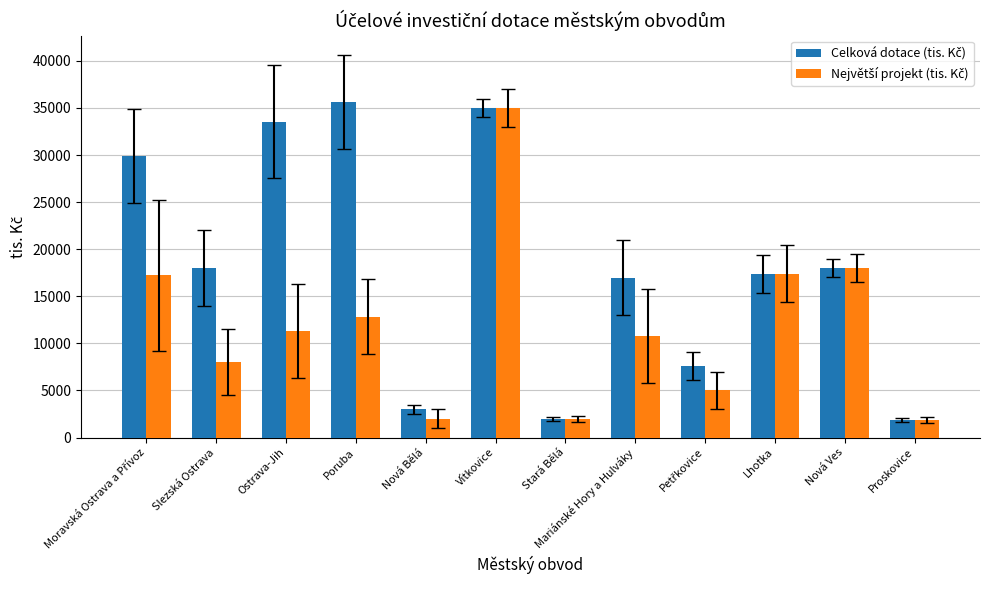

What is the minimum value shown in the chart?

1836